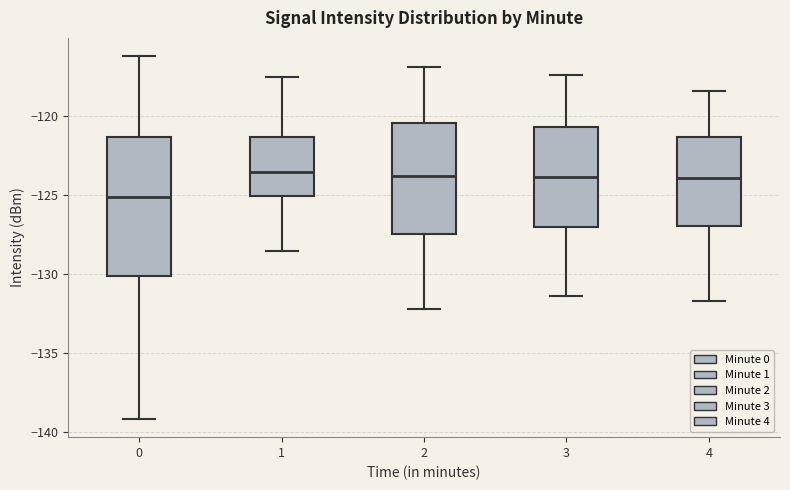

Comparing the boxes themselves (not the whiskers), which one is the tallest?

0